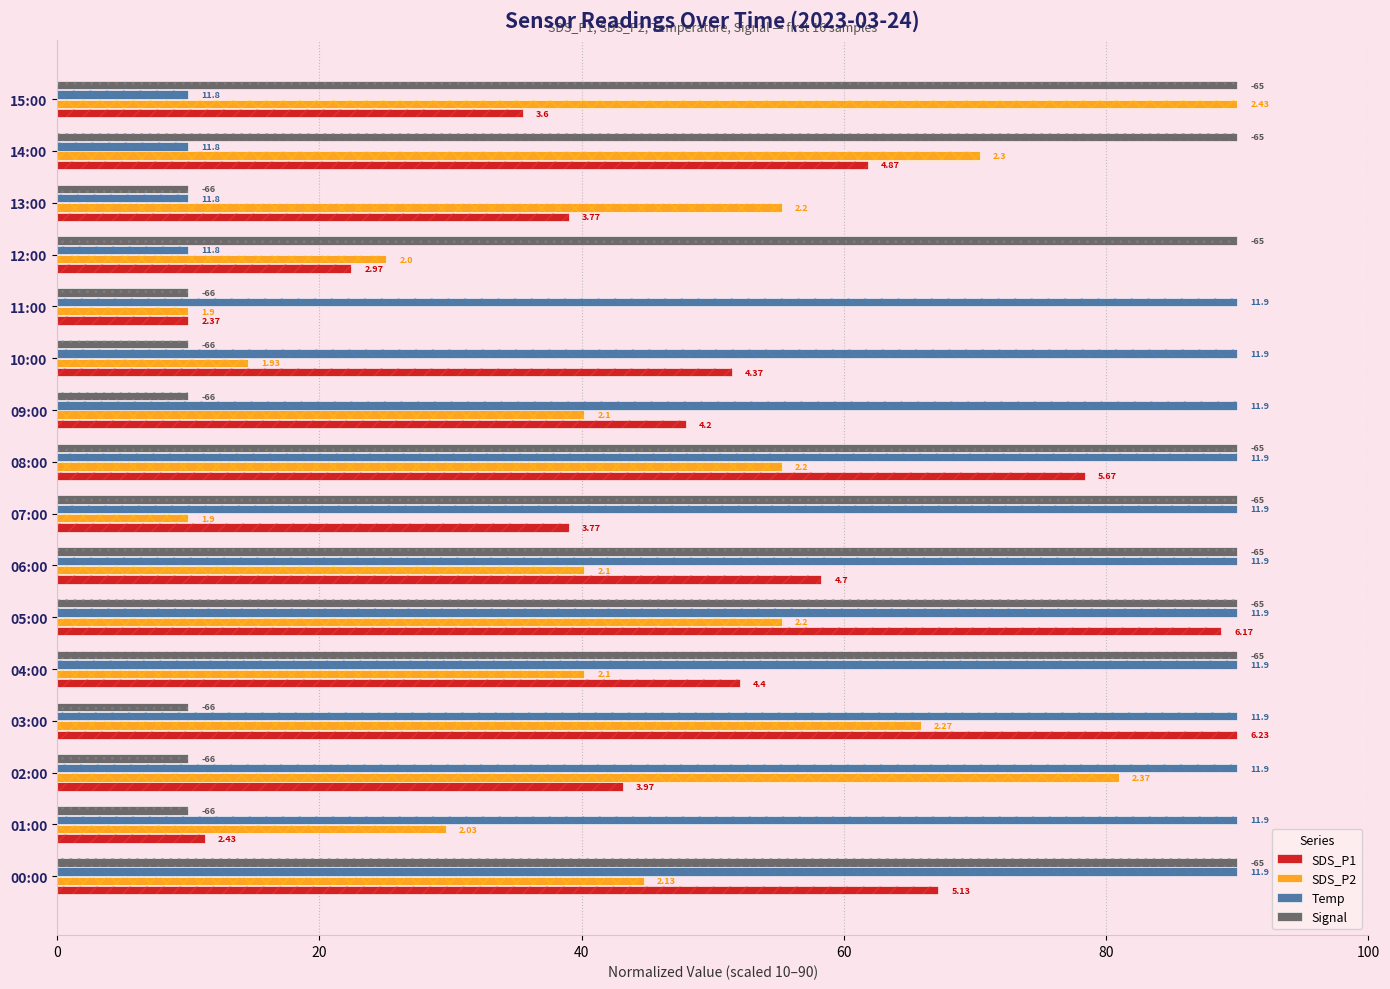

Which category has the highest value in the SDS_P2 series?

15:00